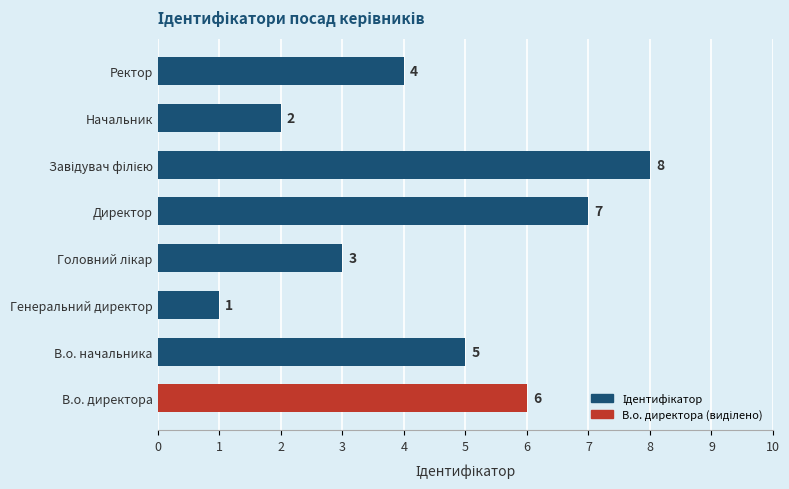

Reading top to bottom, transcribe all the data shown in this chart.

4	2	8	7	3	1	5	6